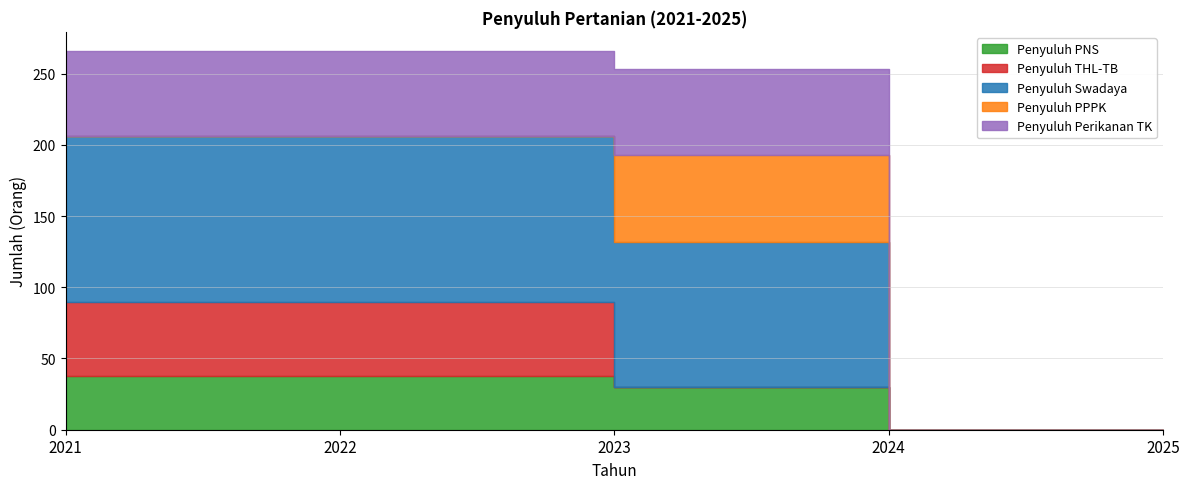

Is it true that Penyuluh THL-TB equals 31 at 2024?

False